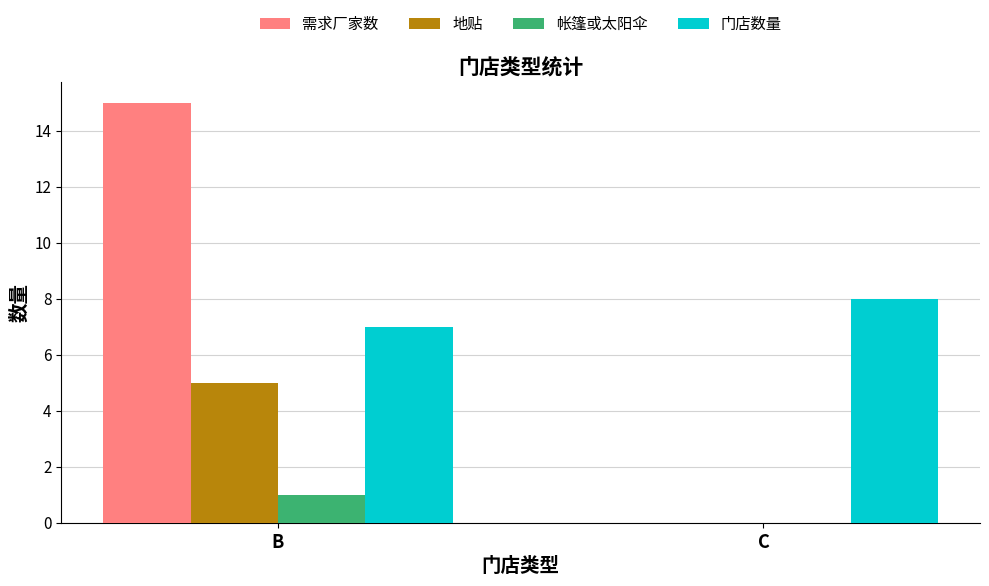

Which series has the largest range (max minus min)?

需求厂家数